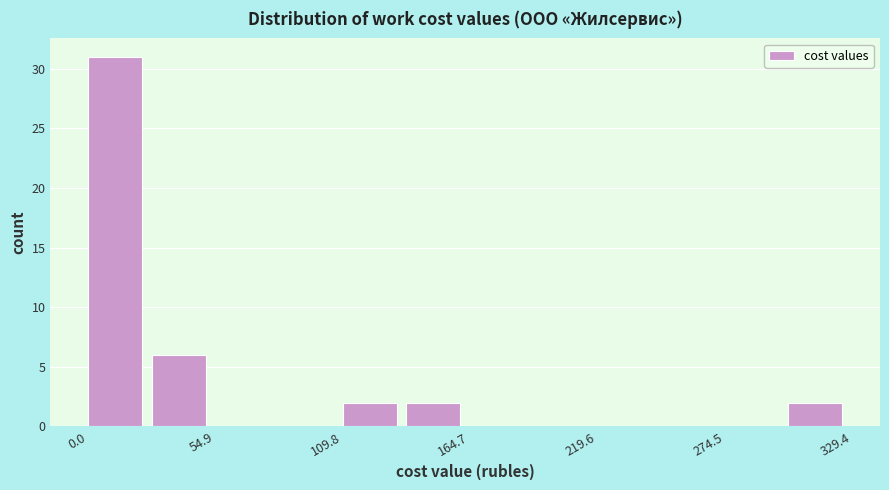

Read against the x-axis, roughly where is the centre of the tallest bar?

10